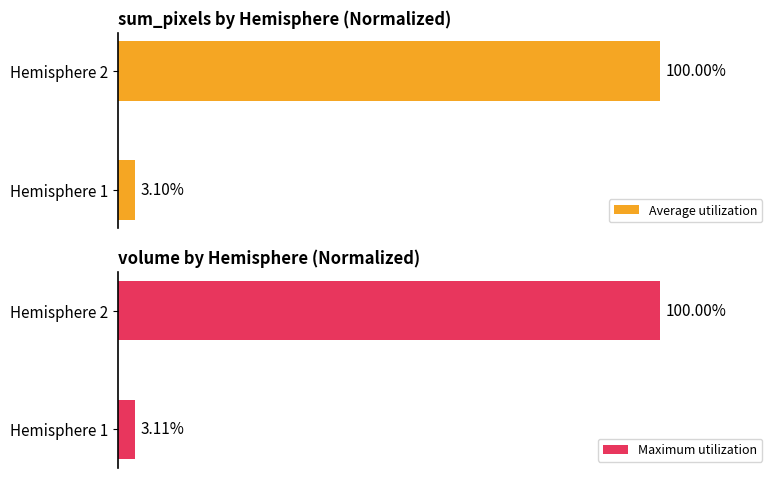

List the labels in order of Average utilization value, largest first.

Hemisphere 2, Hemisphere 1